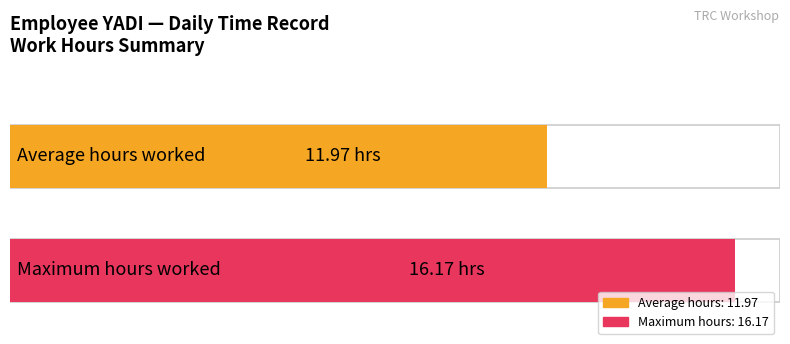

True or false: the data shows 20.9 at 31.

False